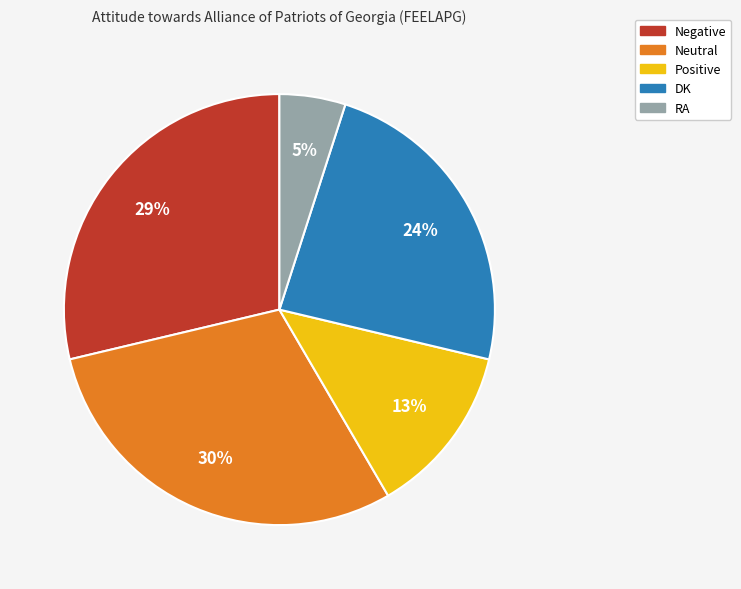

Is Negative the majority of the pie?

No